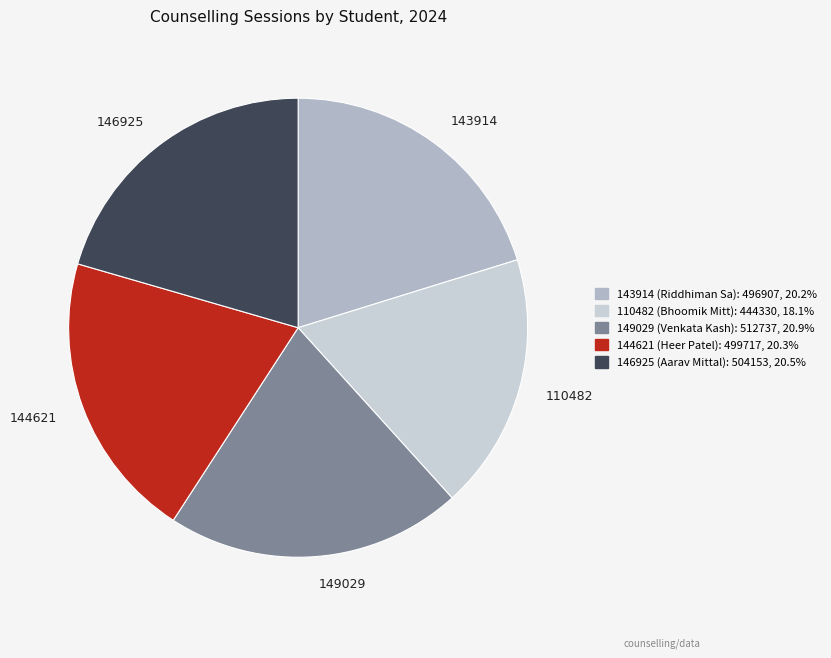

Which category has the smallest portion of the pie?

110482